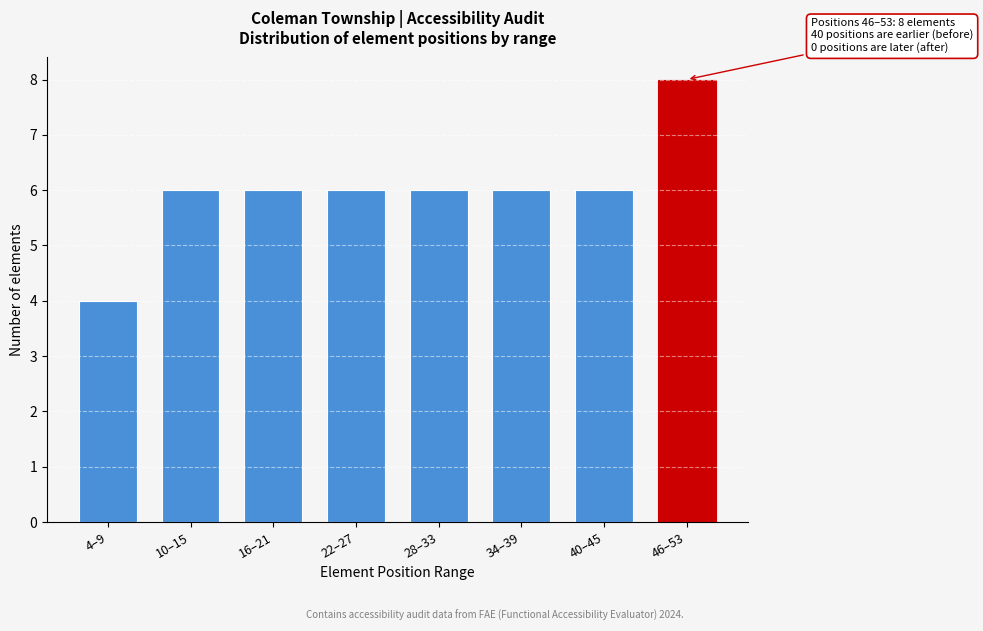

Reading left to right, extract all data points from this chart.

4–9=4	10–15=6	16–21=6	22–27=6	28–33=6	34–39=6	40–45=6	46–53=8